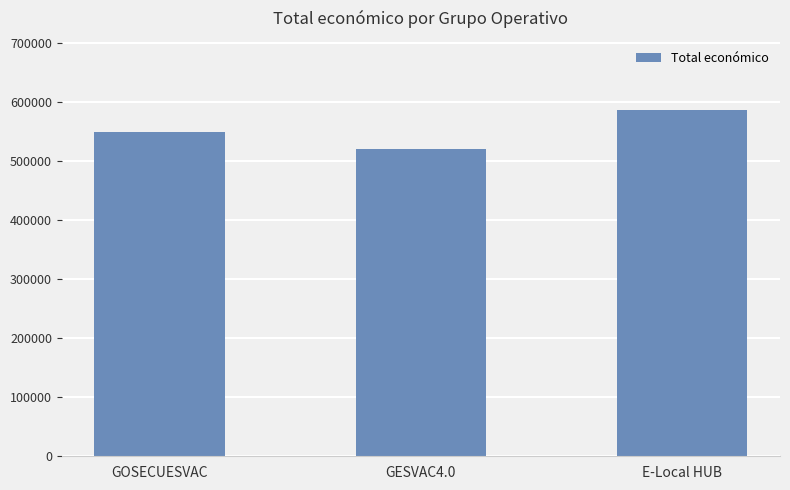

Read the value at E-Local HUB.

586120